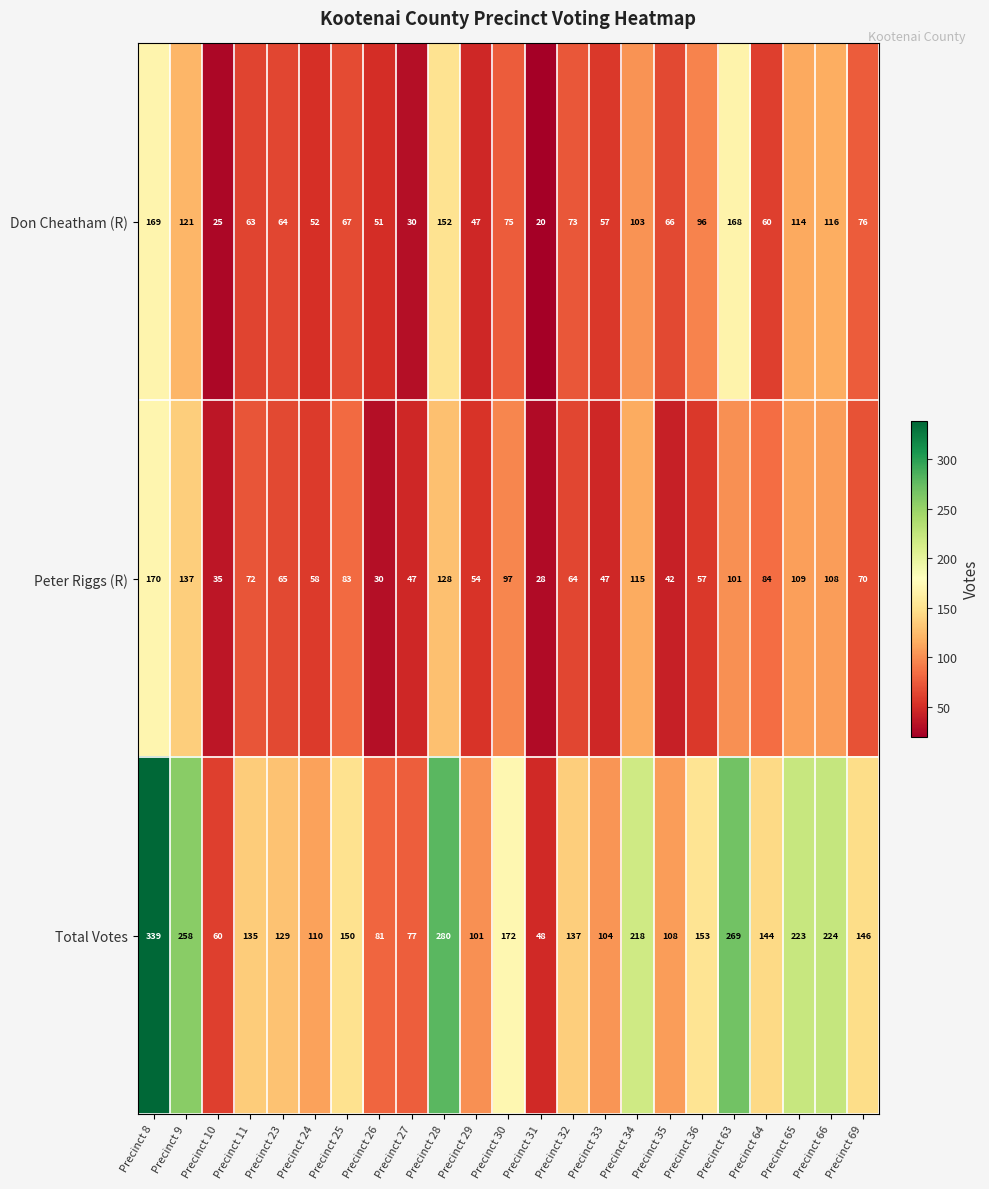

At which label is Don Cheatham (R) closest to 94?

Precinct 36